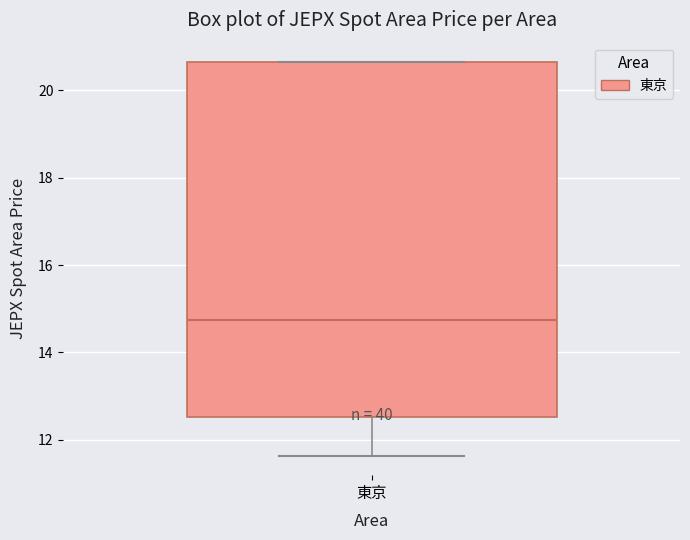

Where does the median line of the box for 東京 sit on the y-axis? The values are not printed on the chart, so give them approximately, as read against the axis.

14.8